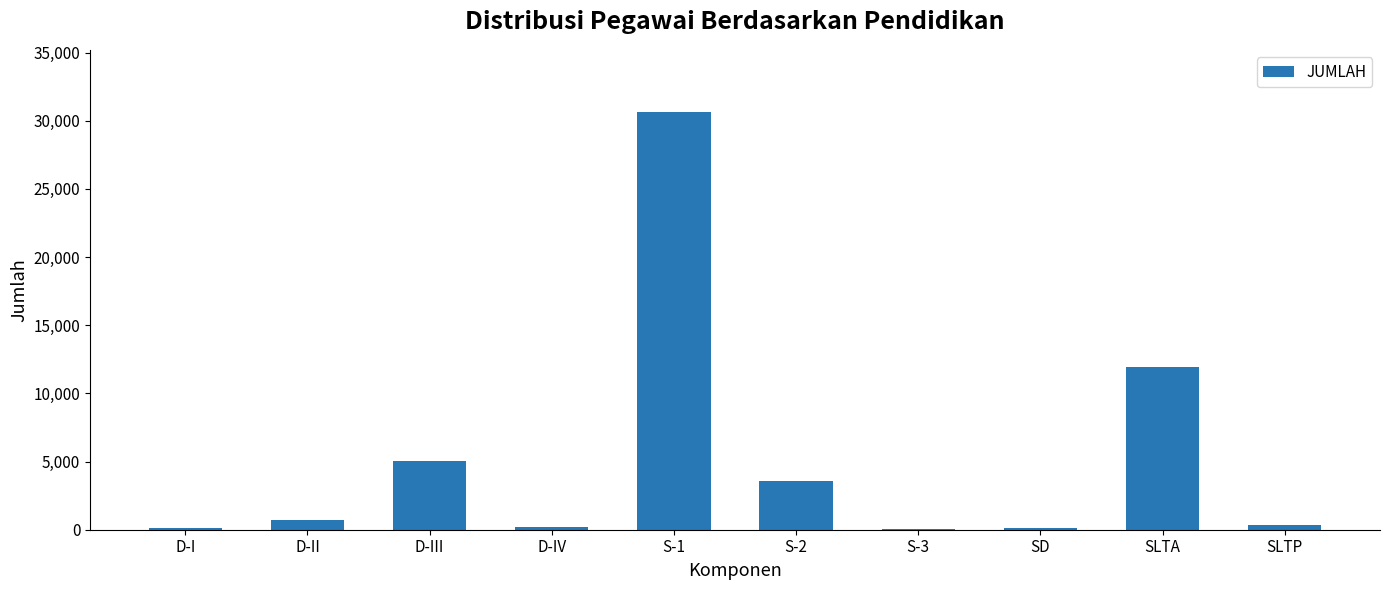

Is it true that the value at S-1 is 30605?

True